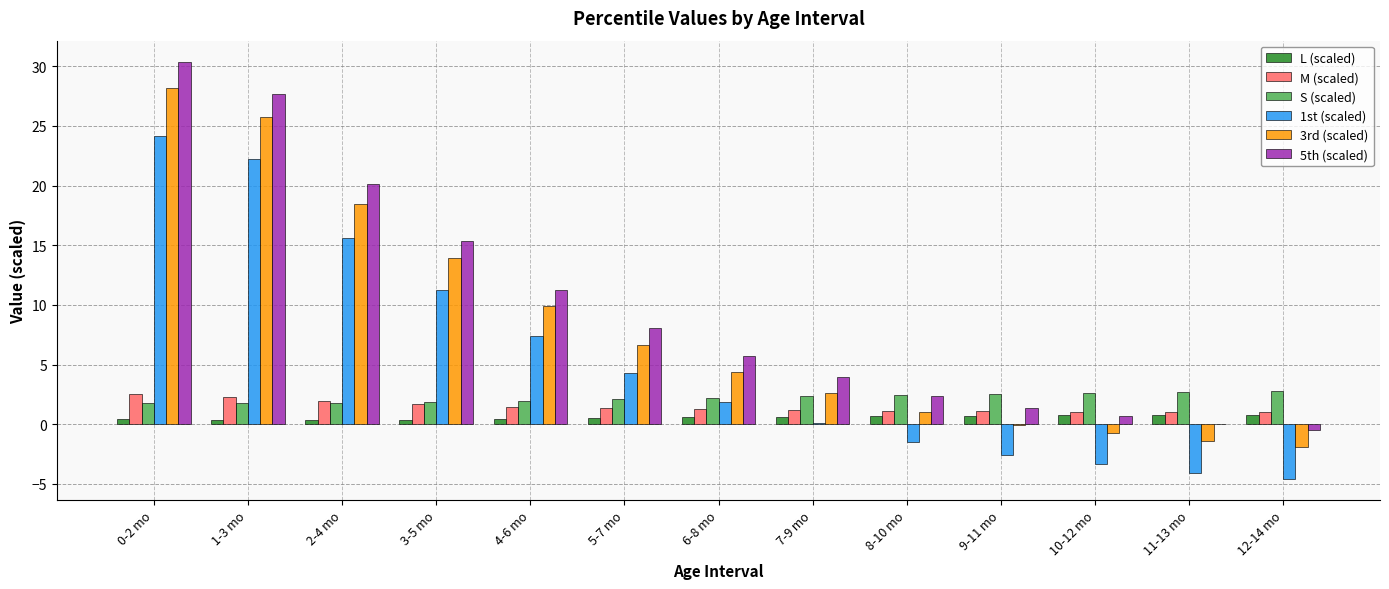

Is it true that 5th (scaled) equals 0.7 at 8-10 mo?

False